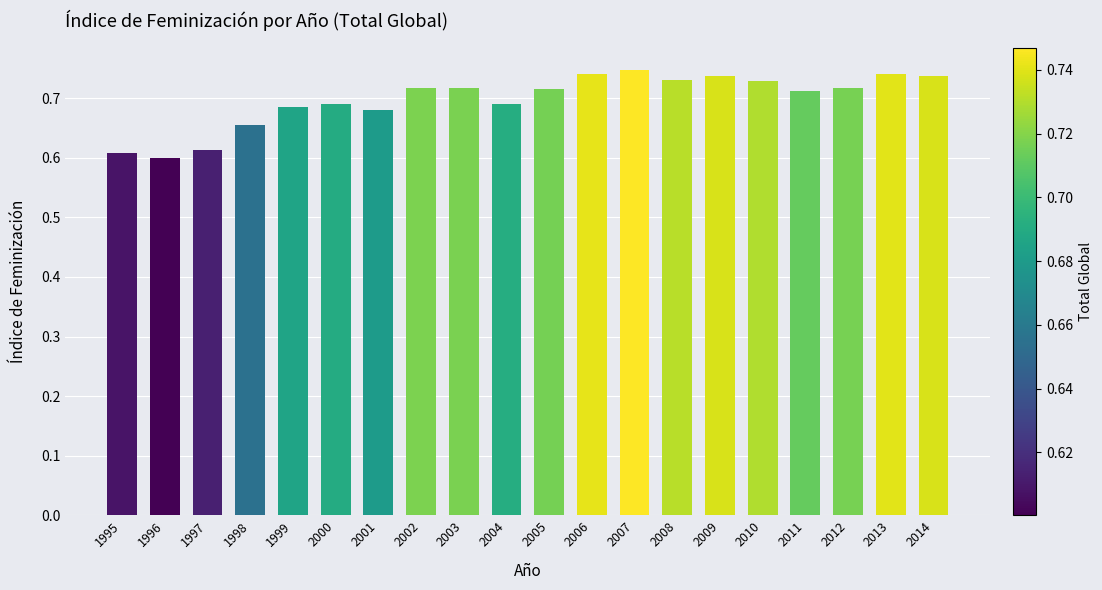

What is the sum of the values at 2003 and 2007?

1.5